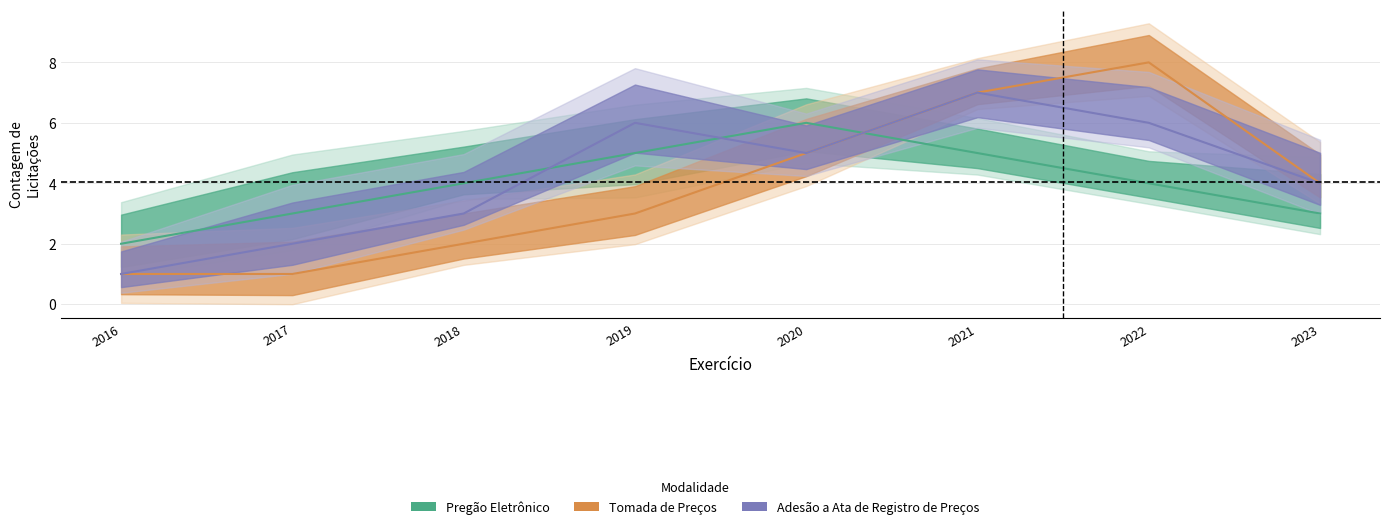

Does the chart have visible grid lines?

Yes